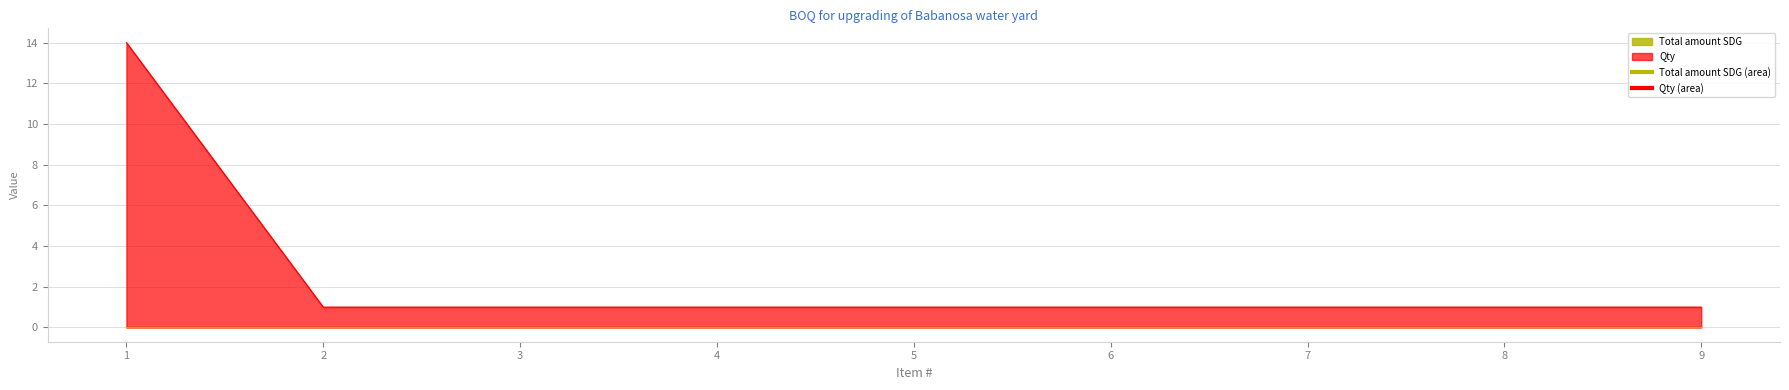

How many lines are shown in the chart?

2